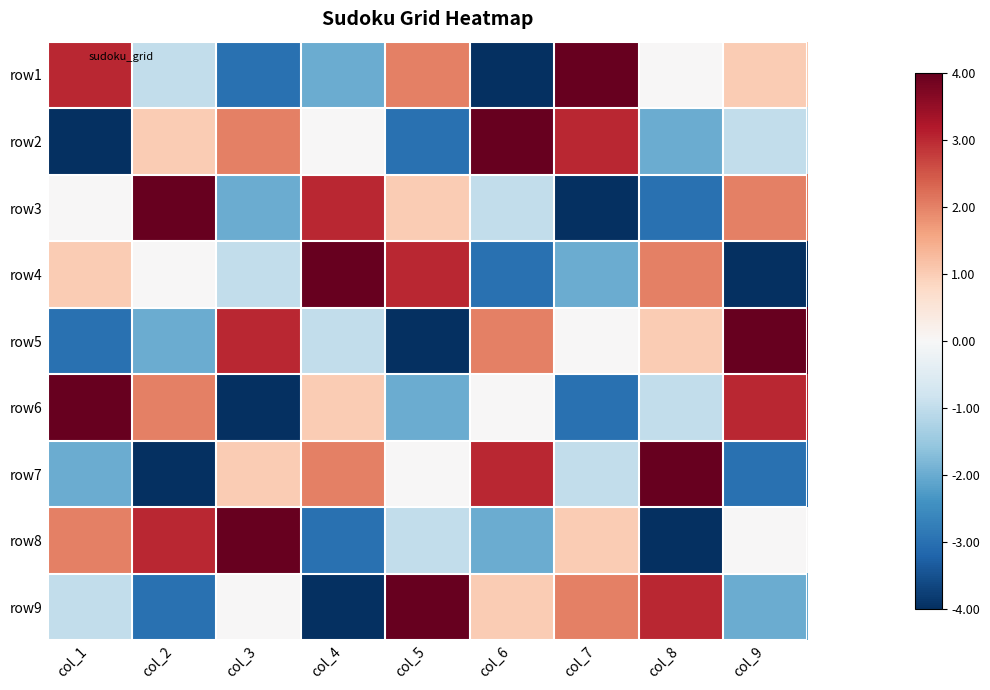

Count the number of categories in the chart.

9